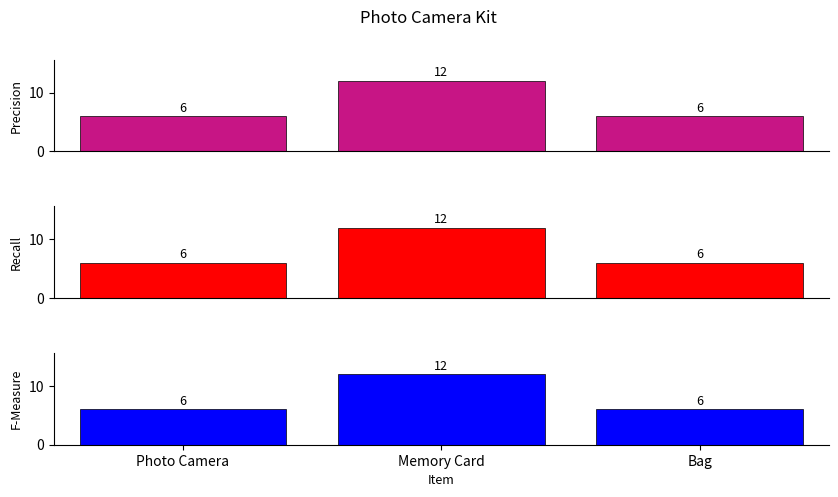

At how many categories does at least one series exceed 7?

1